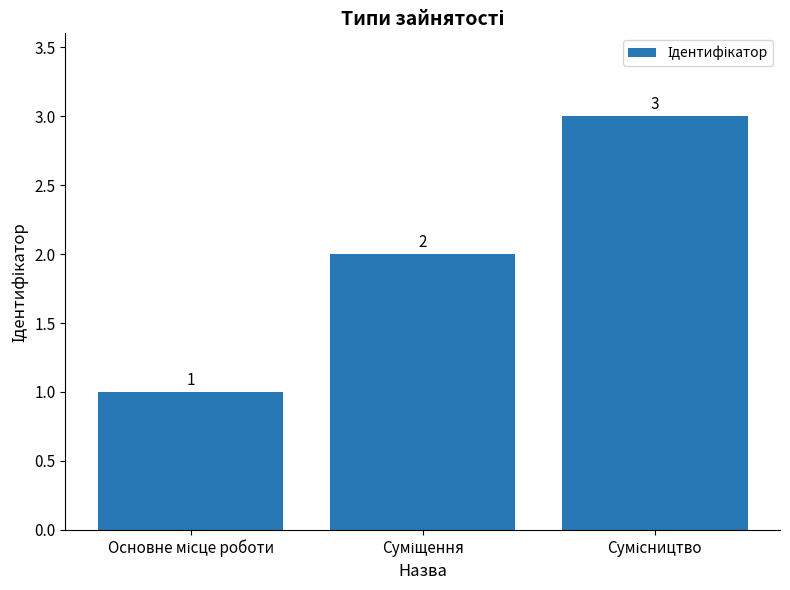

Count the values in the range 1 to 3.

3